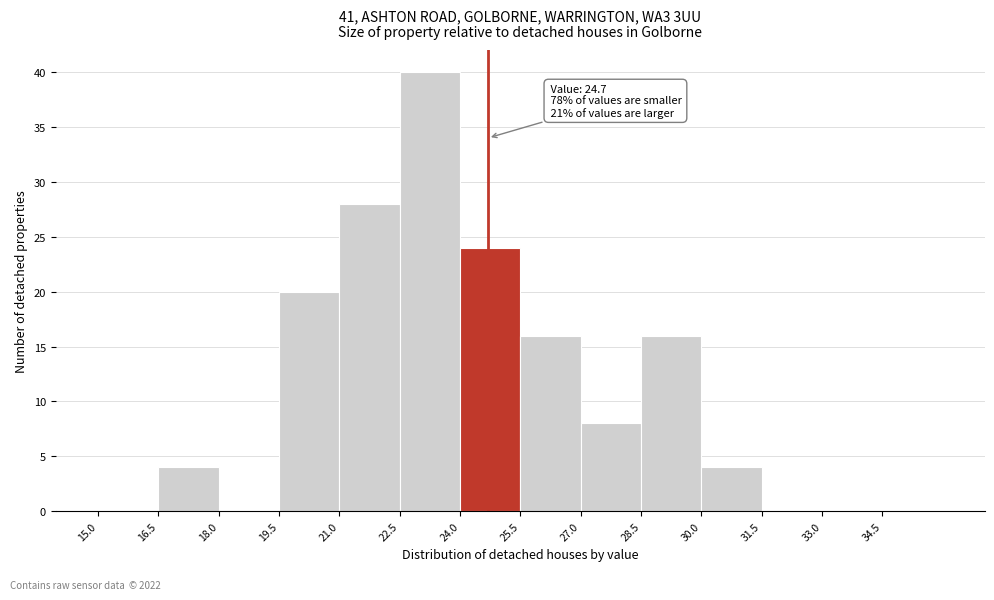

Over which range of the x-axis is the bar tallest?

22.5 to 24.0